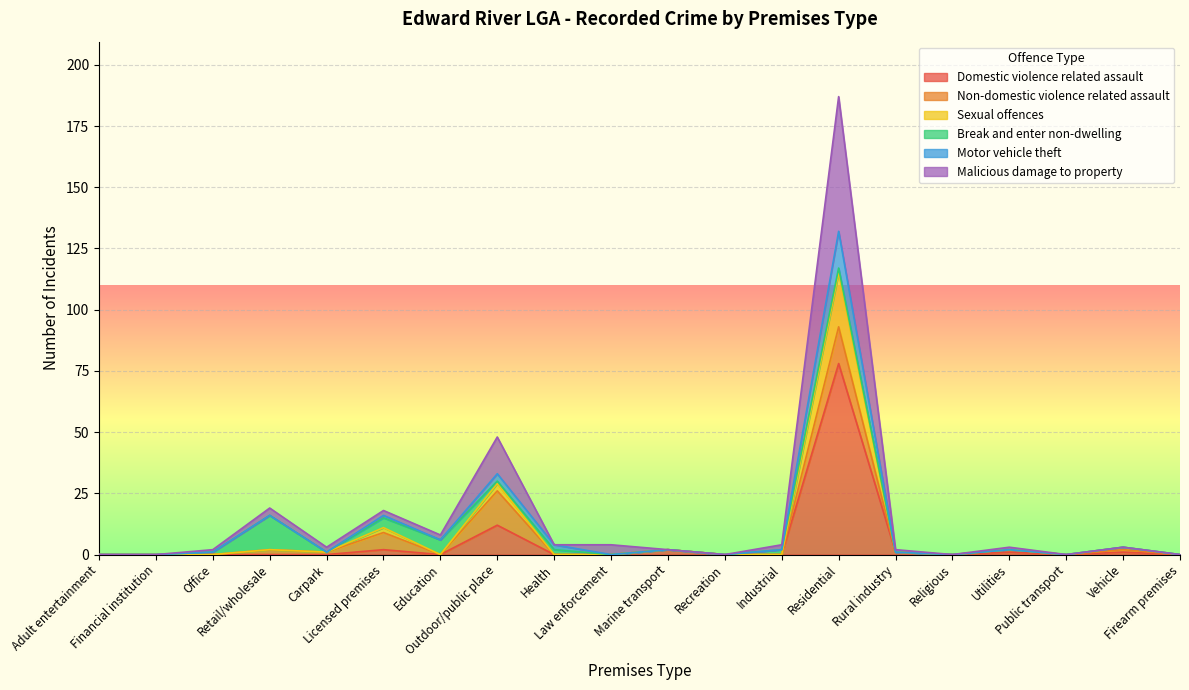

Where is the first local maximum for Sexual offences?

Retail/wholesale